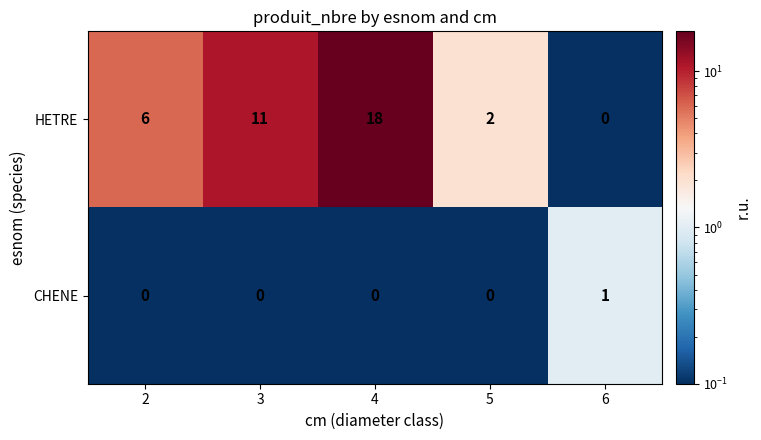

Which series changed the most between 4 and 5?

HETRE